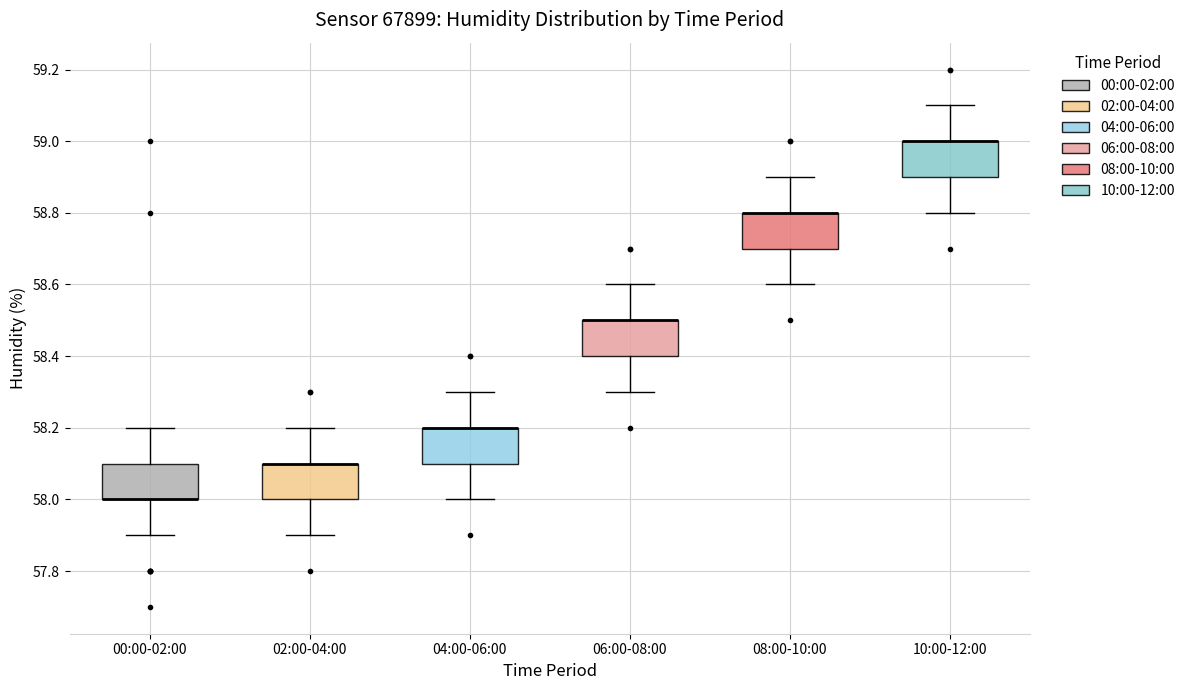

Reading left to right, read every box against the y-axis: the position of its median line, the range the box covers, and the ends of its whiskers. The values are not printed on the chart, so give them approximately, as read against the axis.

00:00-02:00: median 58.0 (drawn on the box's lower edge), box 58.0 to 58.1, whiskers 57.9 to 58.2
02:00-04:00: median 58.1 (drawn on the box's upper edge), box 58.0 to 58.1, whiskers 57.9 to 58.2
04:00-06:00: median 58.2 (drawn on the box's upper edge), box 58.1 to 58.2, whiskers 58.0 to 58.3
06:00-08:00: median 58.5 (drawn on the box's upper edge), box 58.4 to 58.5, whiskers 58.3 to 58.6
08:00-10:00: median 58.8 (drawn on the box's upper edge), box 58.7 to 58.8, whiskers 58.6 to 58.9
10:00-12:00: median 59.0 (drawn on the box's upper edge), box 58.9 to 59.0, whiskers 58.8 to 59.1